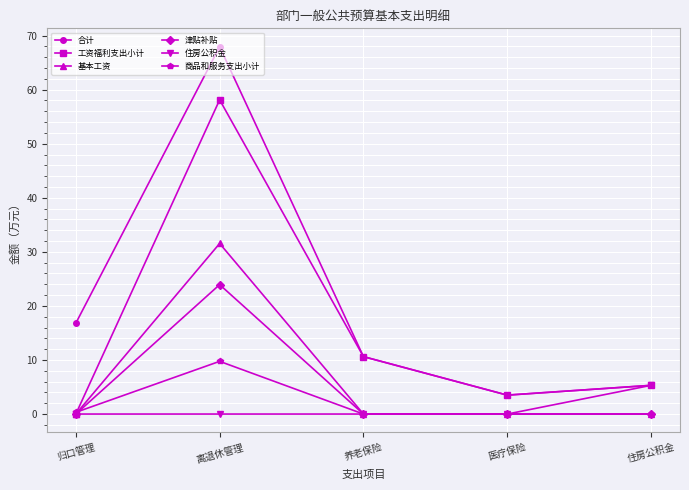

Reading left to right, transcribe all the data shown in this chart.

合计: 16.8	68.0	10.6	3.5	5.3
工资福利支出小计: 0.0	58.1	10.6	3.5	5.3
基本工资: 0.0	31.6	0.0	0.0	0.0
津贴补贴: 0.0	23.9	0.0	0.0	0.0
住房公积金: 0.0	0.0	0.0	0.0	5.3
商品和服务支出小计: 0.3	9.8	0.0	0.0	0.0